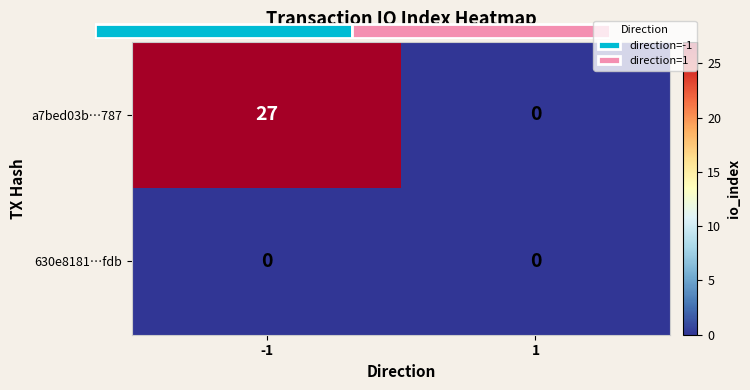

At how many categories does at least one series exceed 8?

1